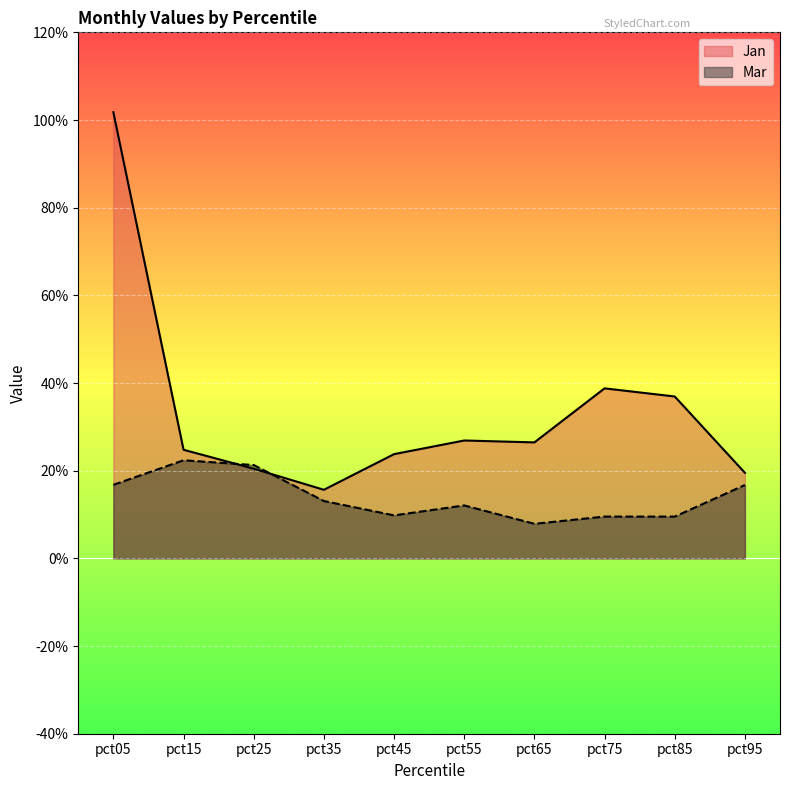

At which category does Mar reach its first local valley?

pct45